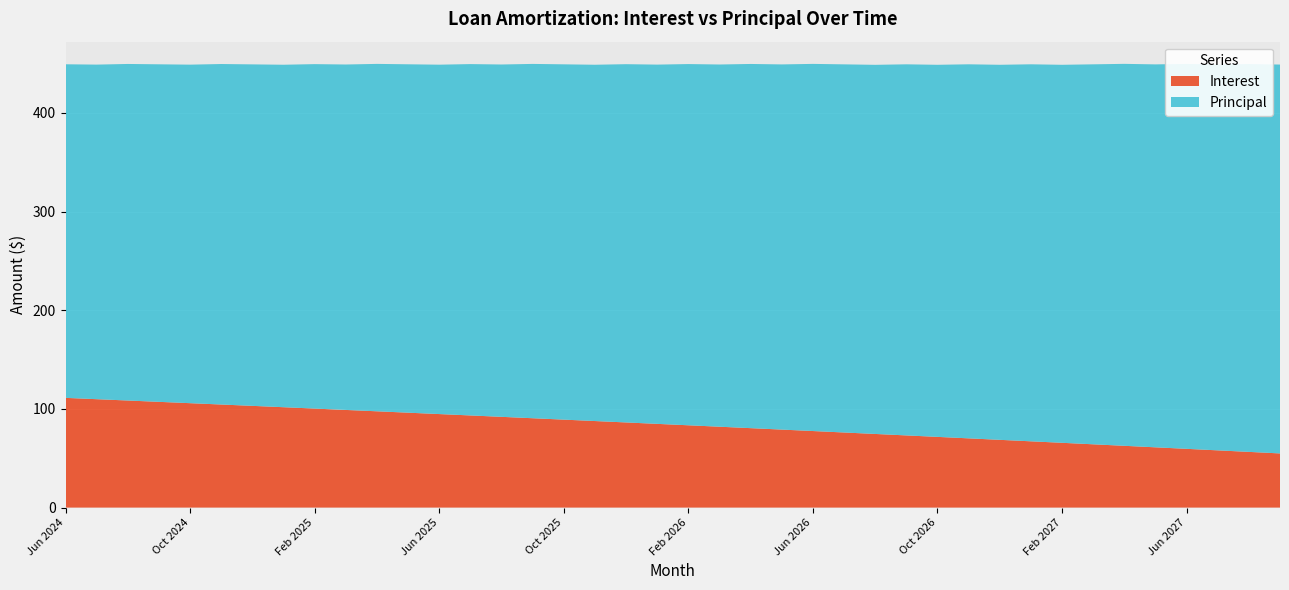

True or false: Interest and Principal cross at least once.

False